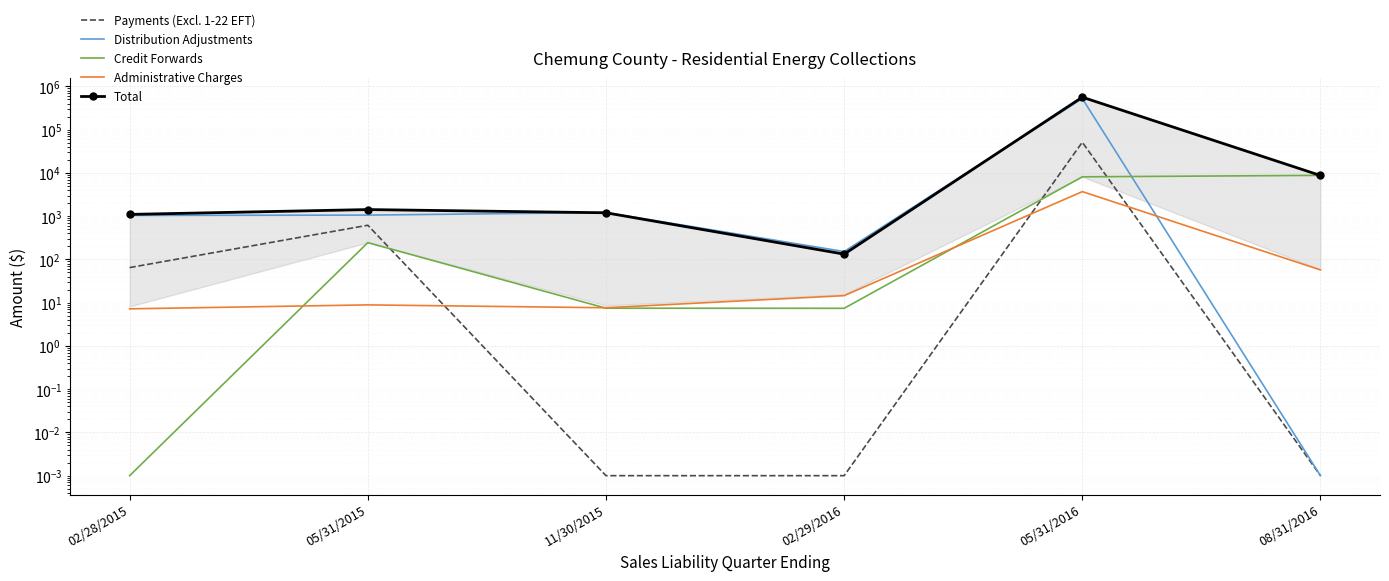

What is the total value across all series at 05/31/2016?

1153525.7